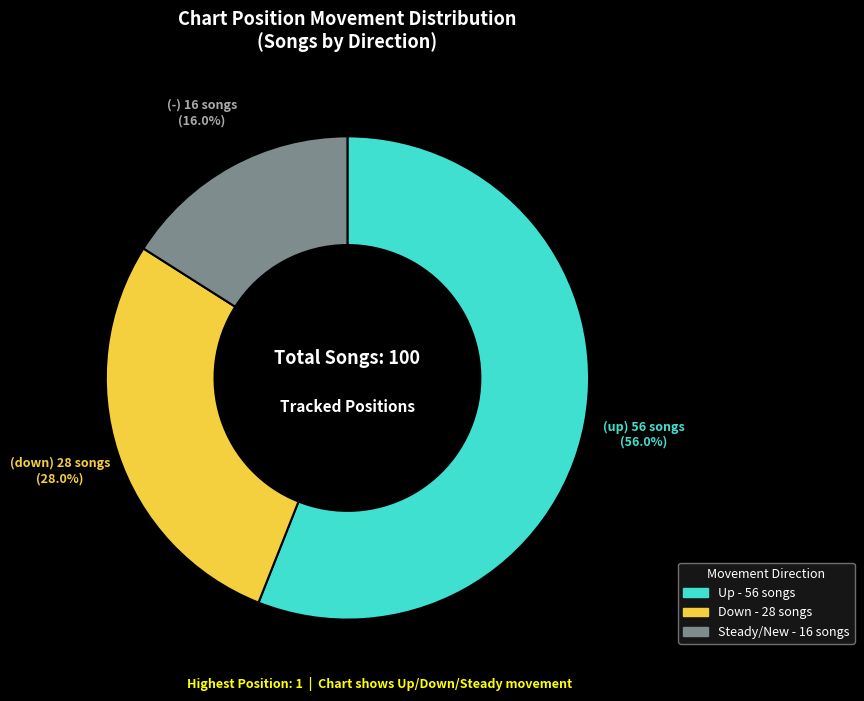

To the nearest percent, what is the difference between the largest and smallest slice percentages?

40%